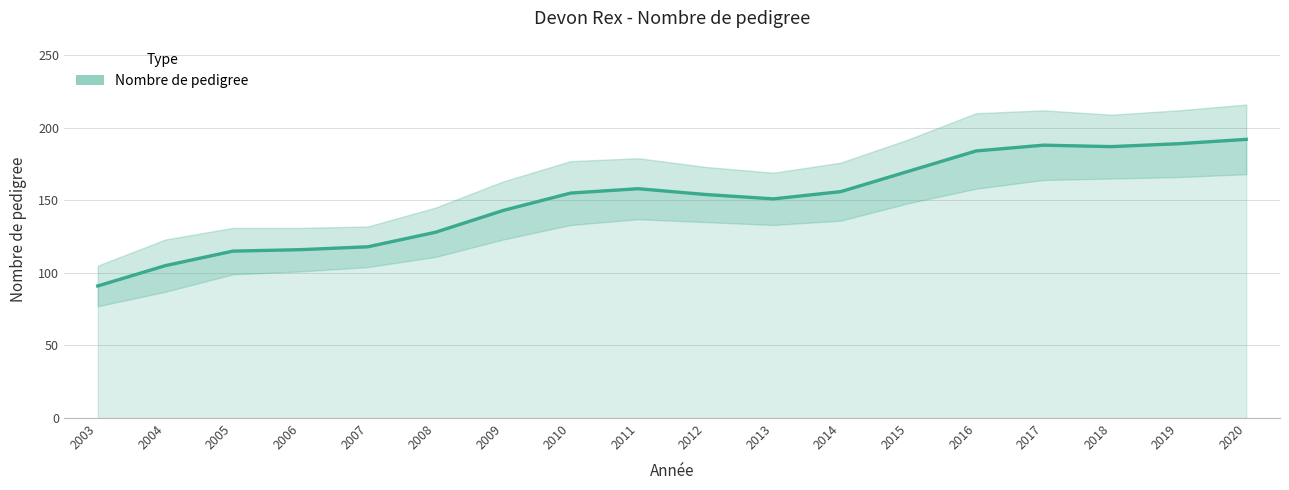

What is the sum of all values?

2700